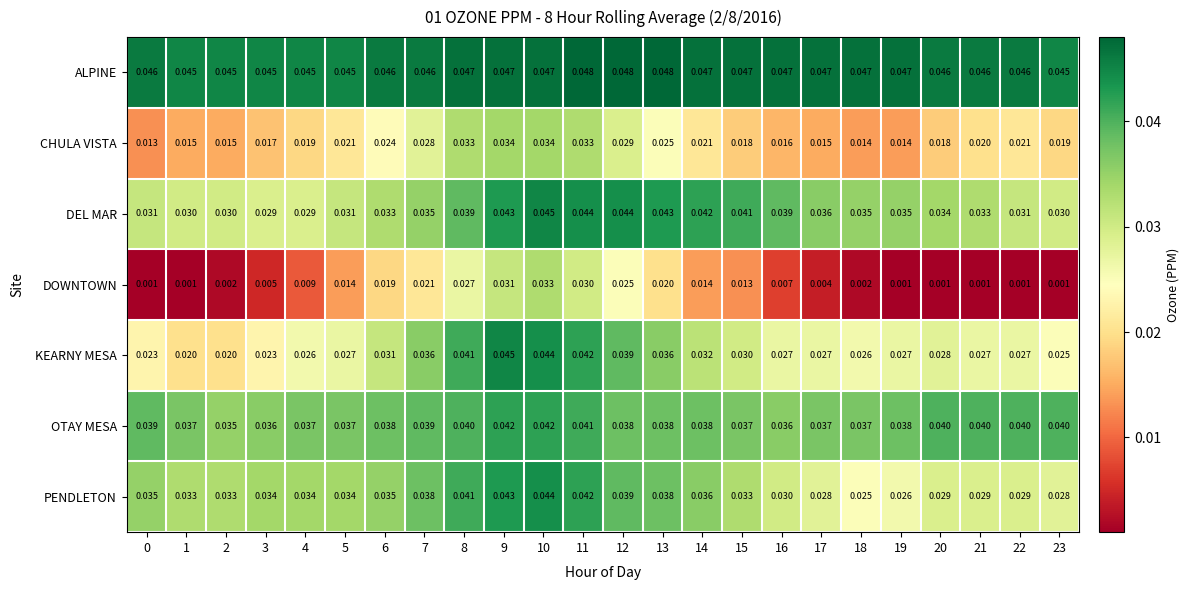

Between 1 and 20, which series saw the biggest shift?

KEARNY MESA